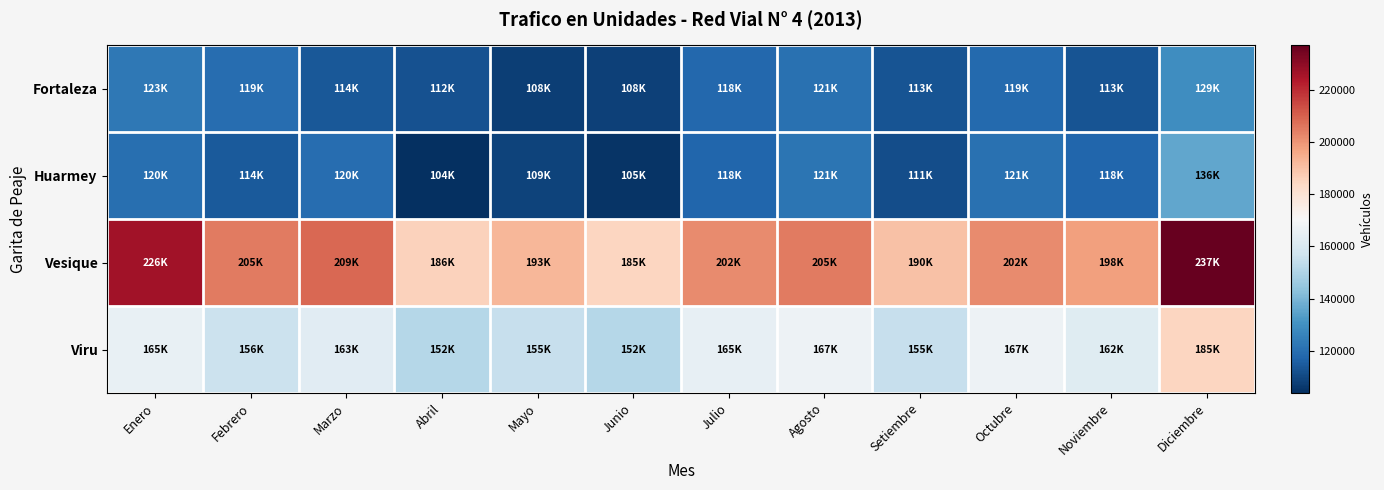

What is the greatest value displayed?

237106